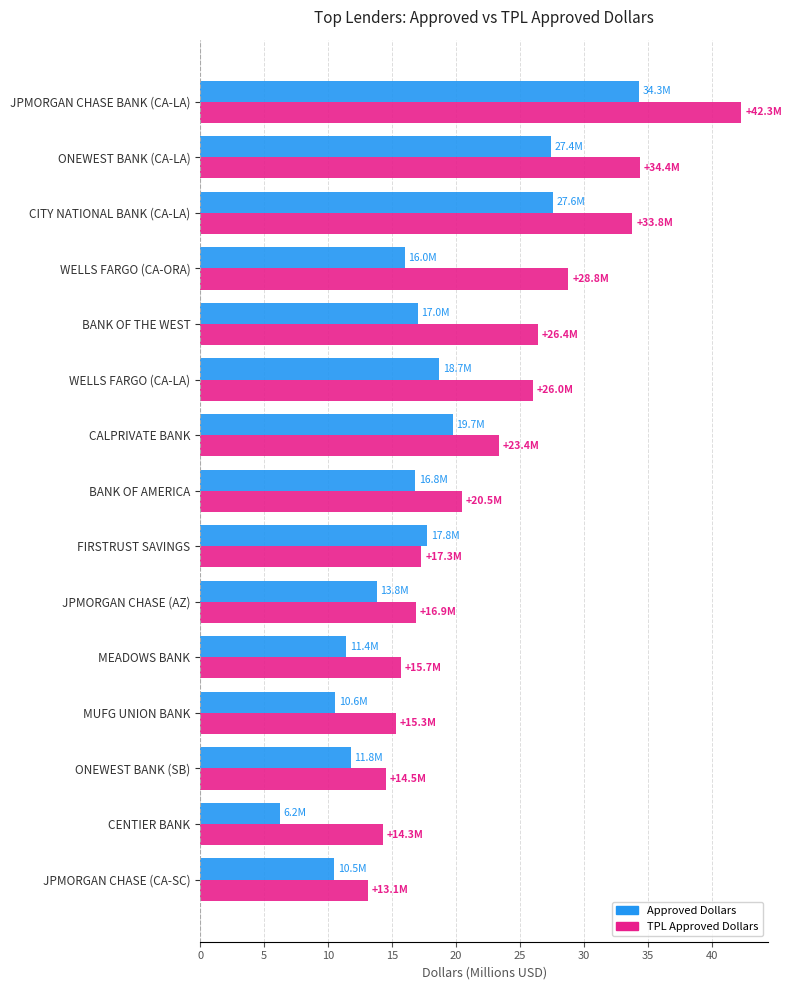

Is it true that TPL Approved Dollars equals 14.3 at CENTIER BANK?

True